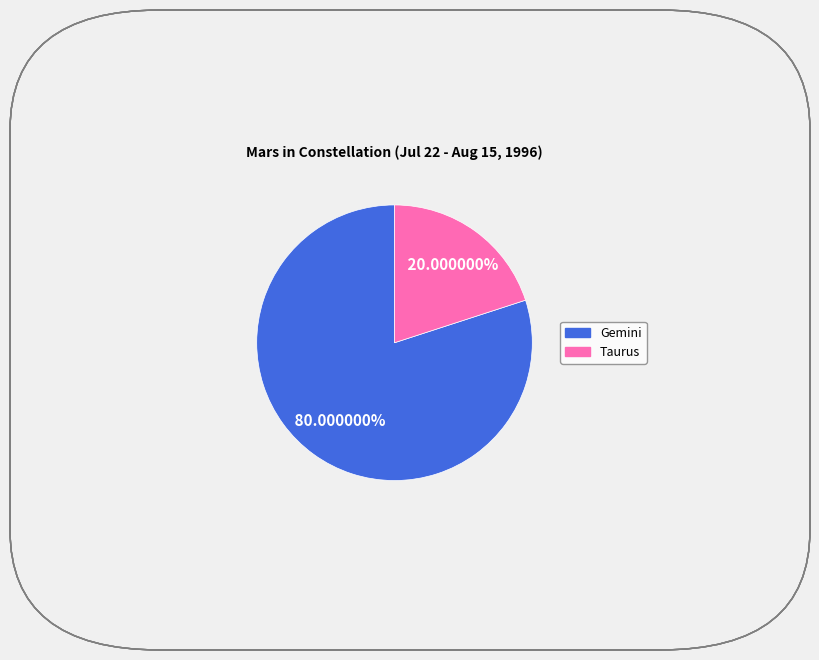

Which category has the biggest portion of the pie?

Gemini